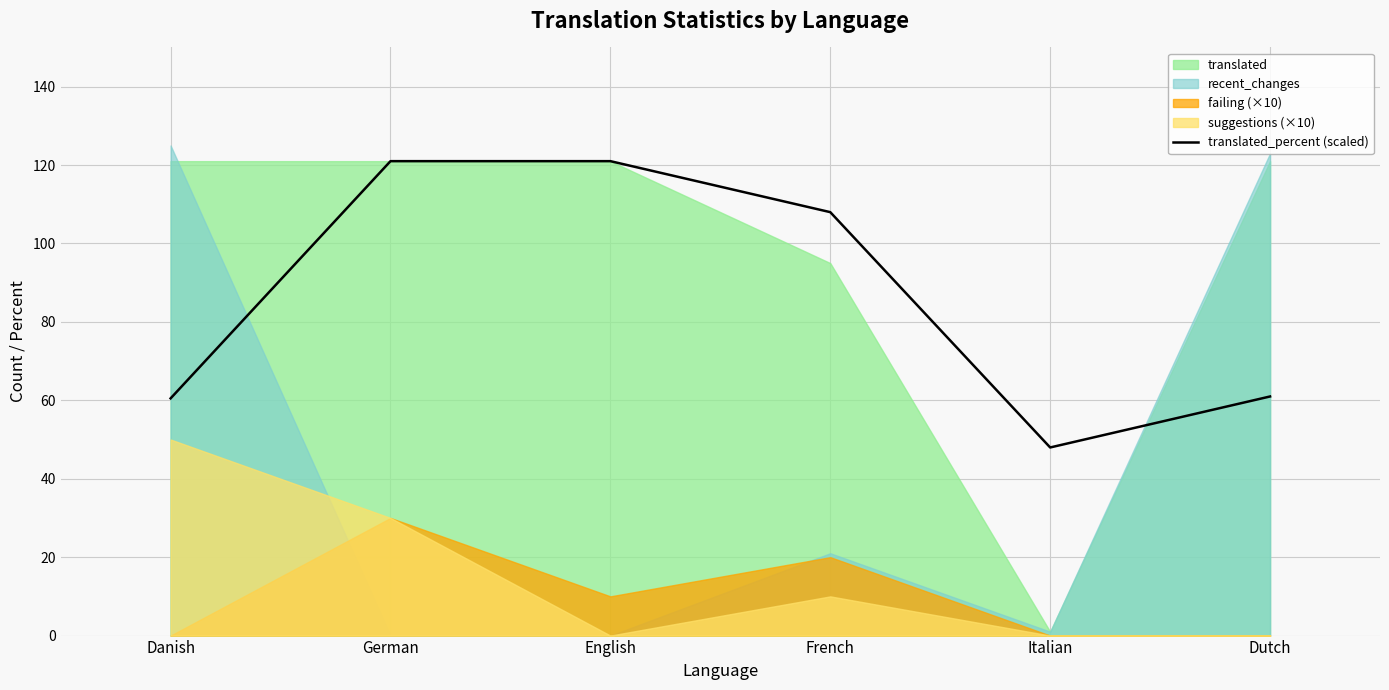

What is the sum of all values?

519.5